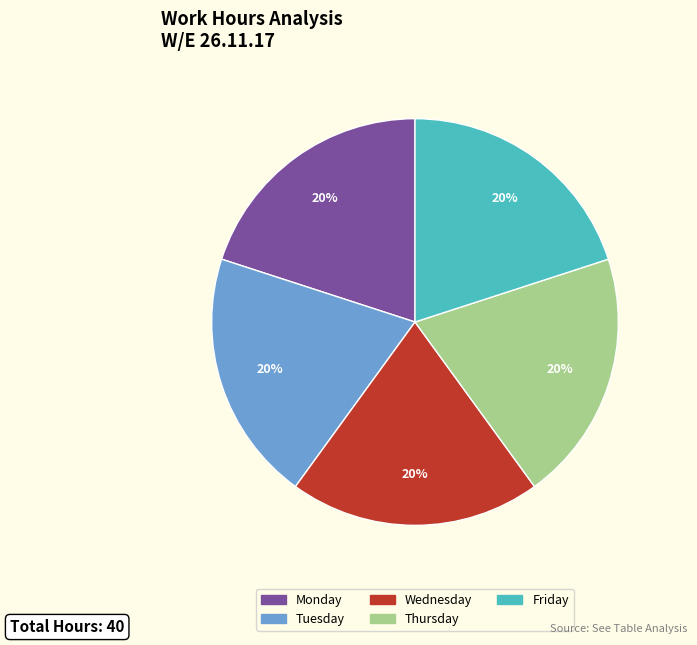

Is there any slice that represents more than half of the pie?

No